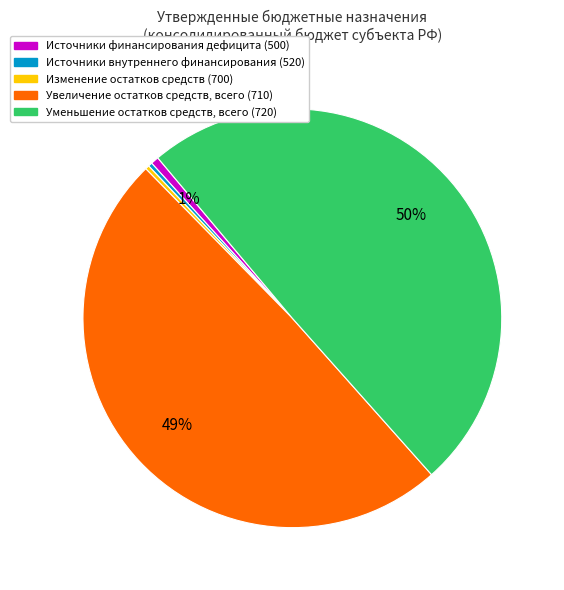

To the nearest percent, what is the average slice percentage?

20%